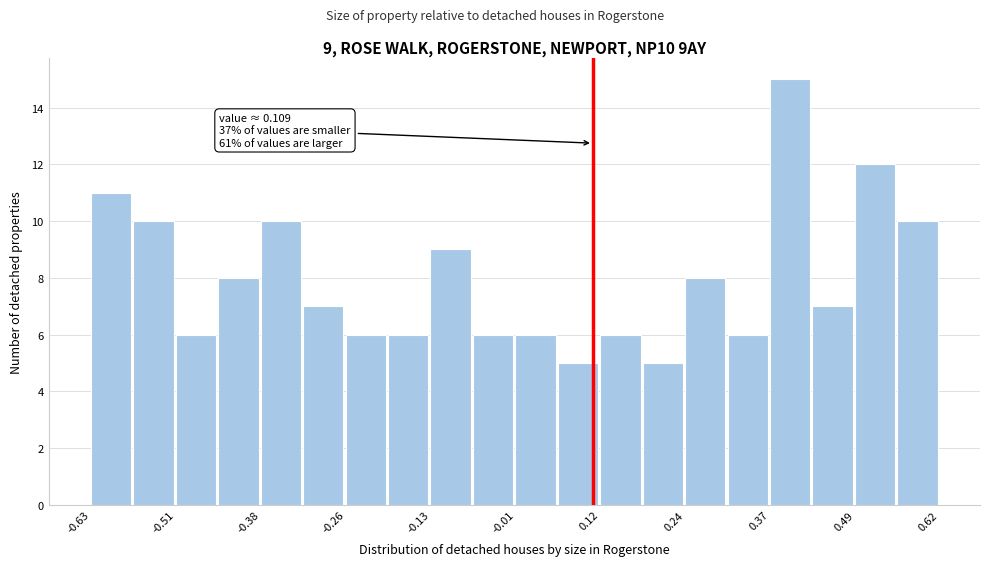

Around what value on the x-axis is the tallest bar? Give the approximate position of its centre, as read against the axis.

0.40